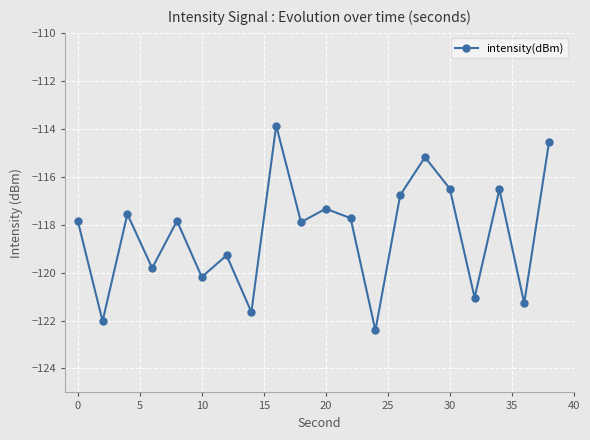

What is the minimum value shown in the chart?

-122.4